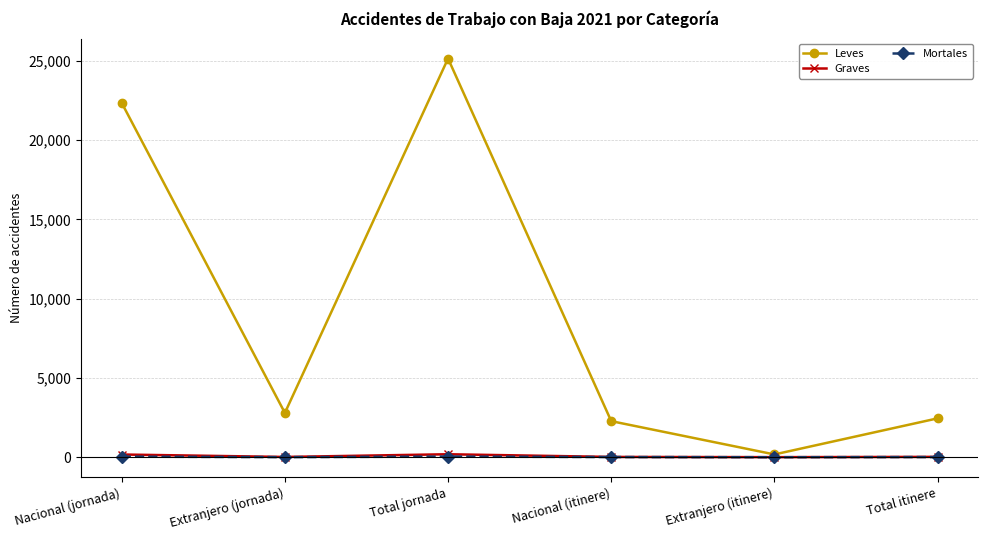

What is the value of the Mortales point at the 3rd from the left?

42